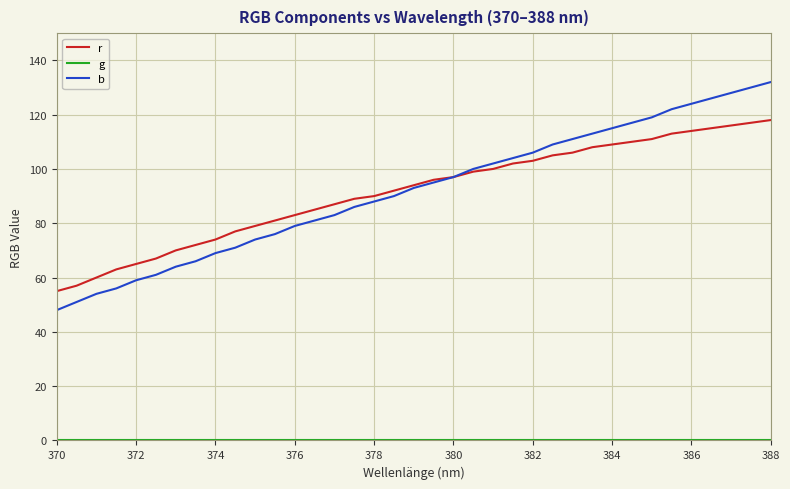

What is the maximum value for r?

118